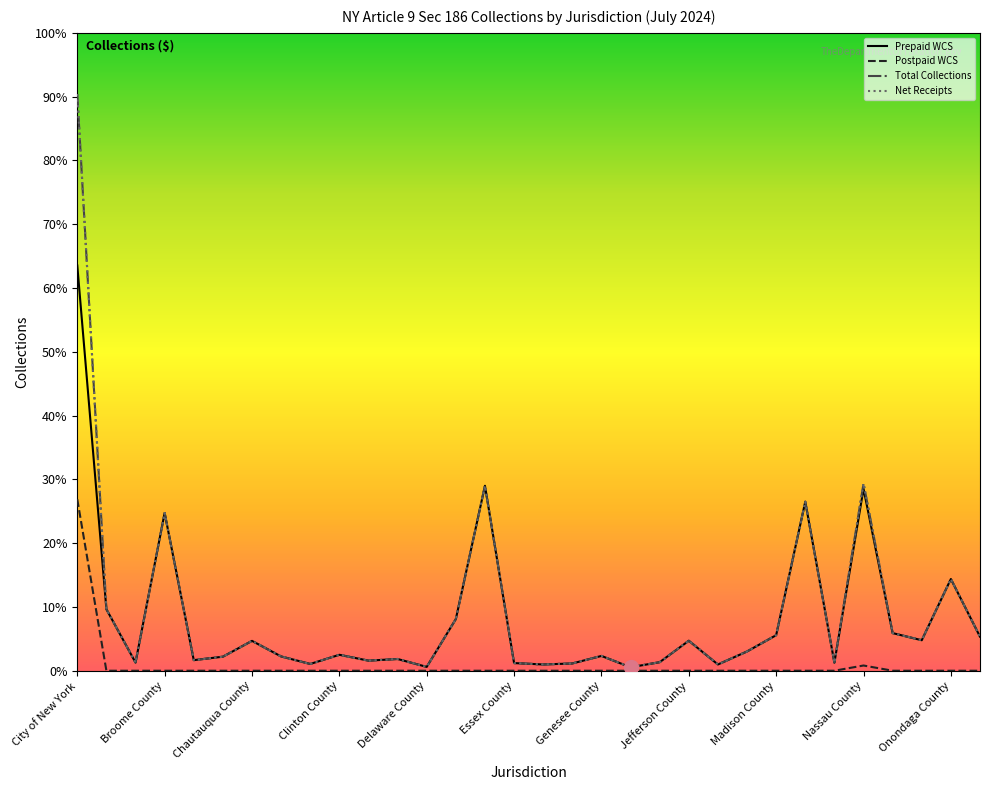

At which category is the sum across all series the highest?

City of New York